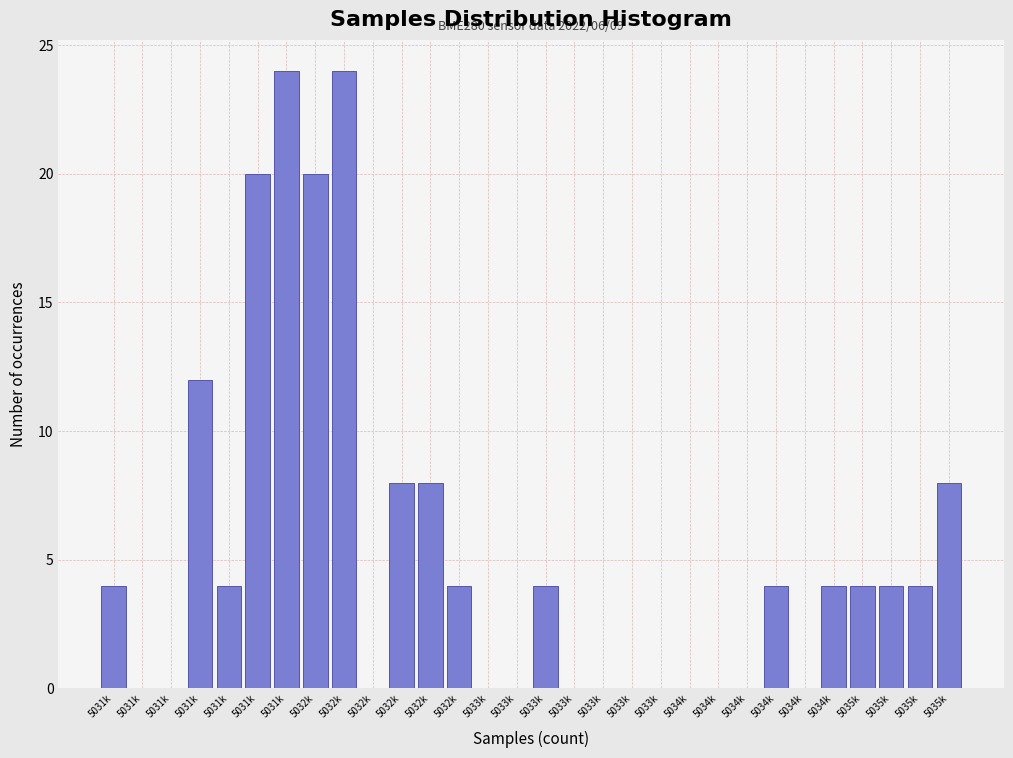

Are the bars horizontal?

No